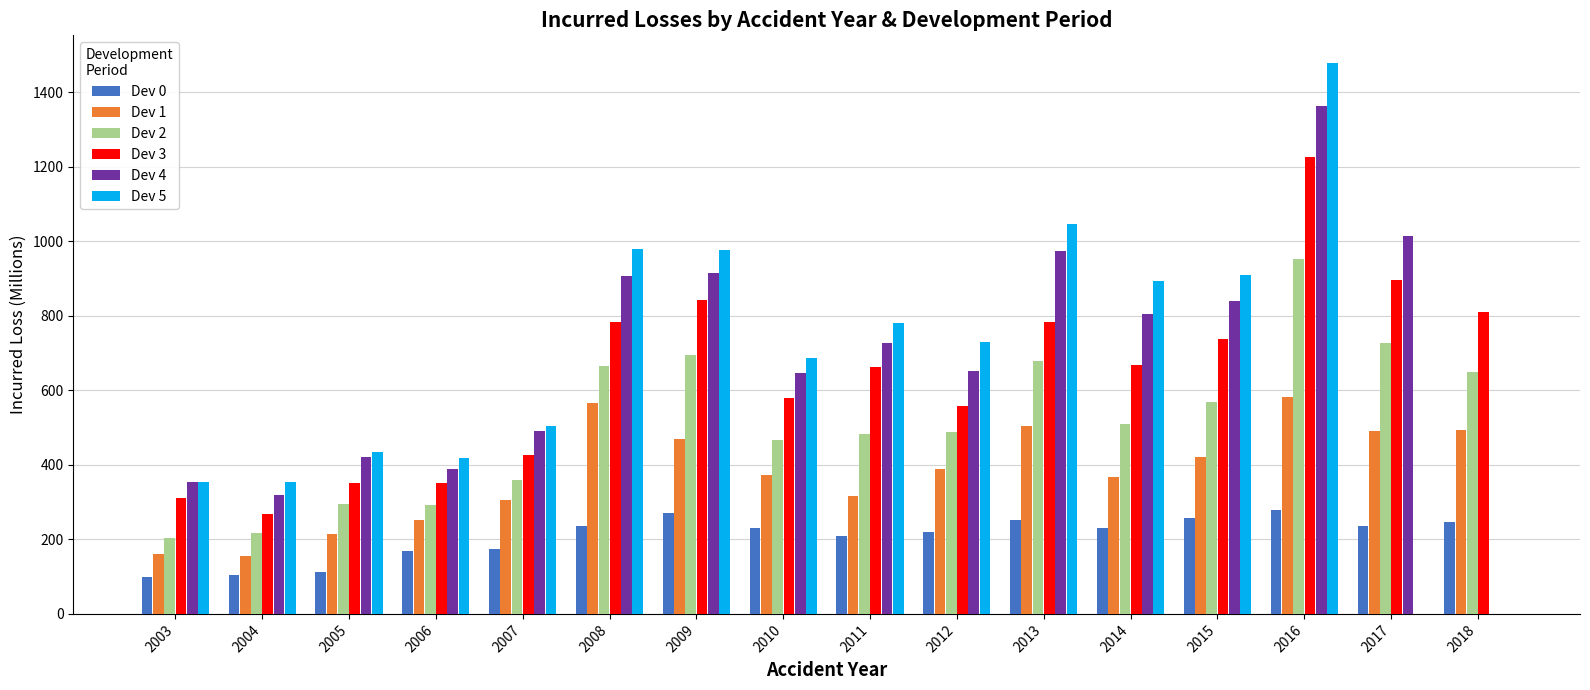

How many groups of bars are there?

16